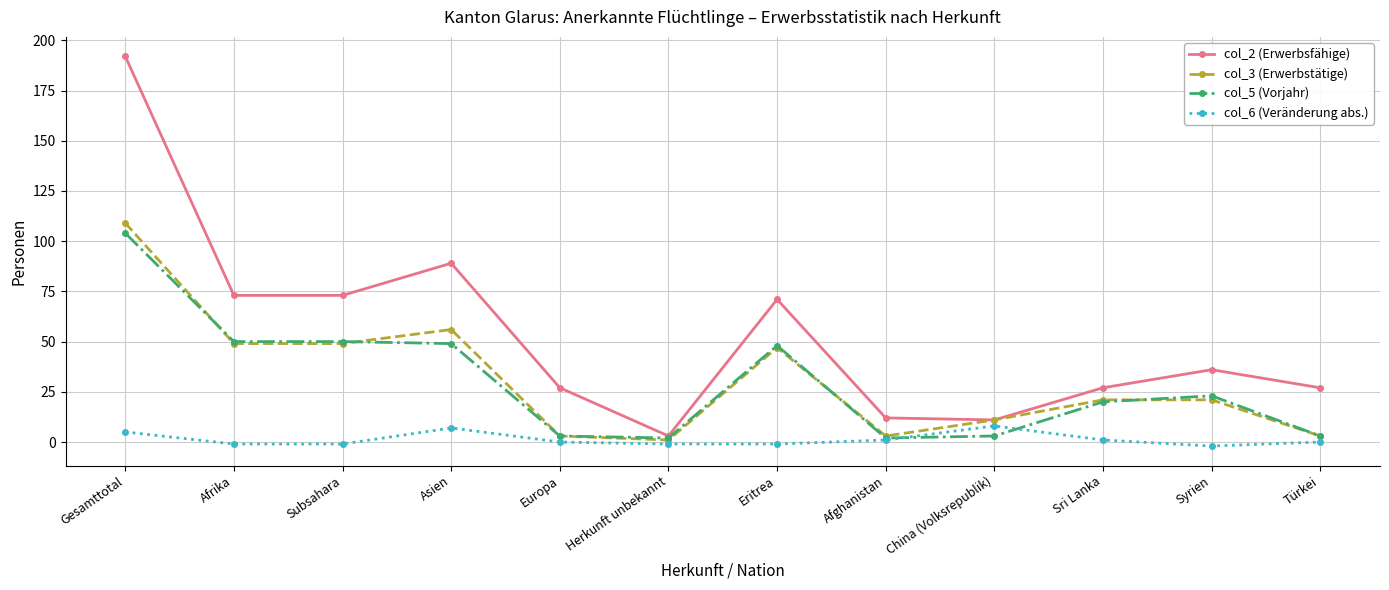

What is the minimum value shown in the chart?

-2